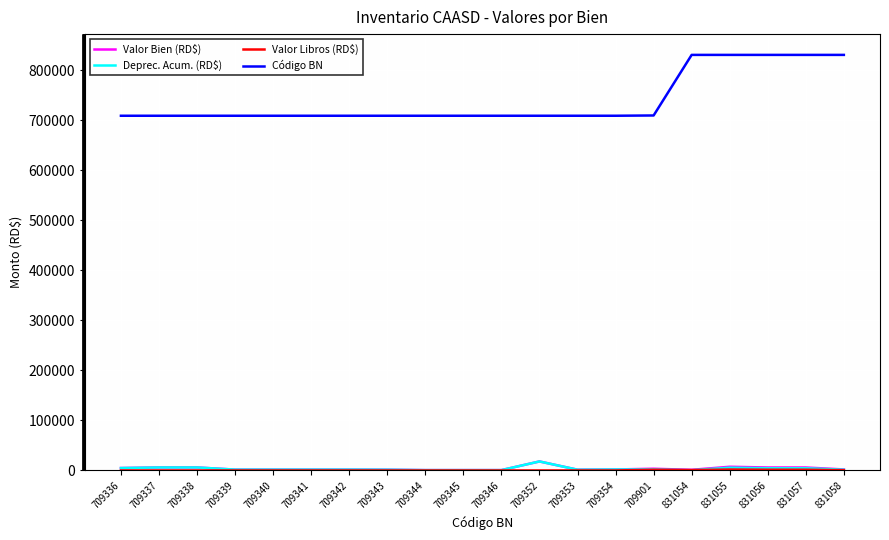

What is the average value of the Código BN series?

739799.6